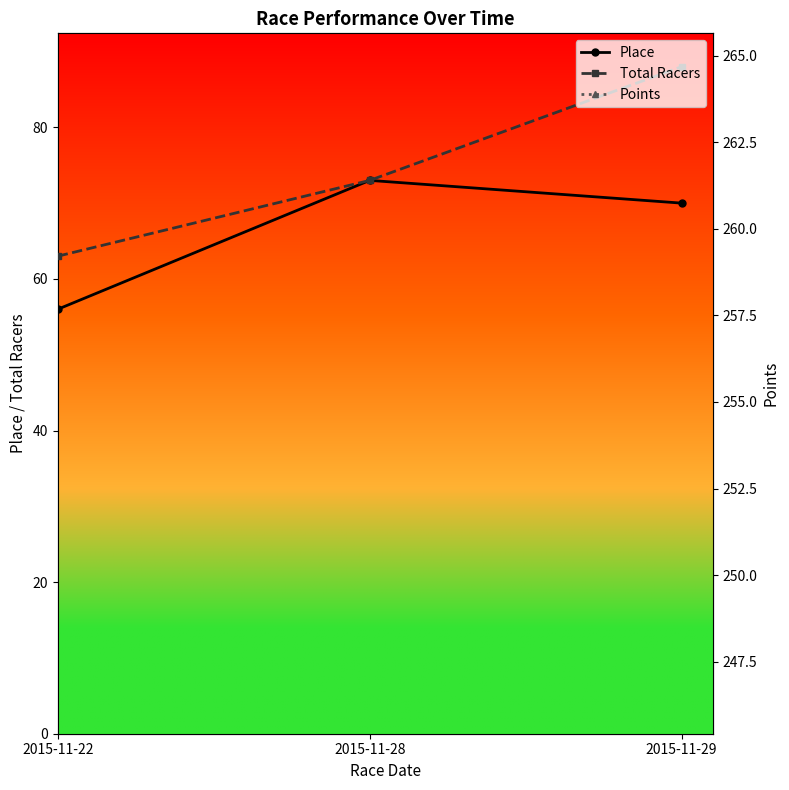

What is the difference between the highest and lowest values at 2015-11-22?

208.7